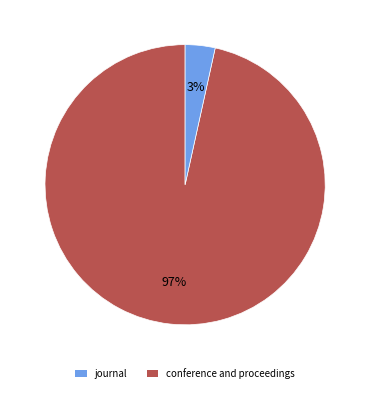

Rank the categories by value from highest to lowest.

journal, conference and proceedings